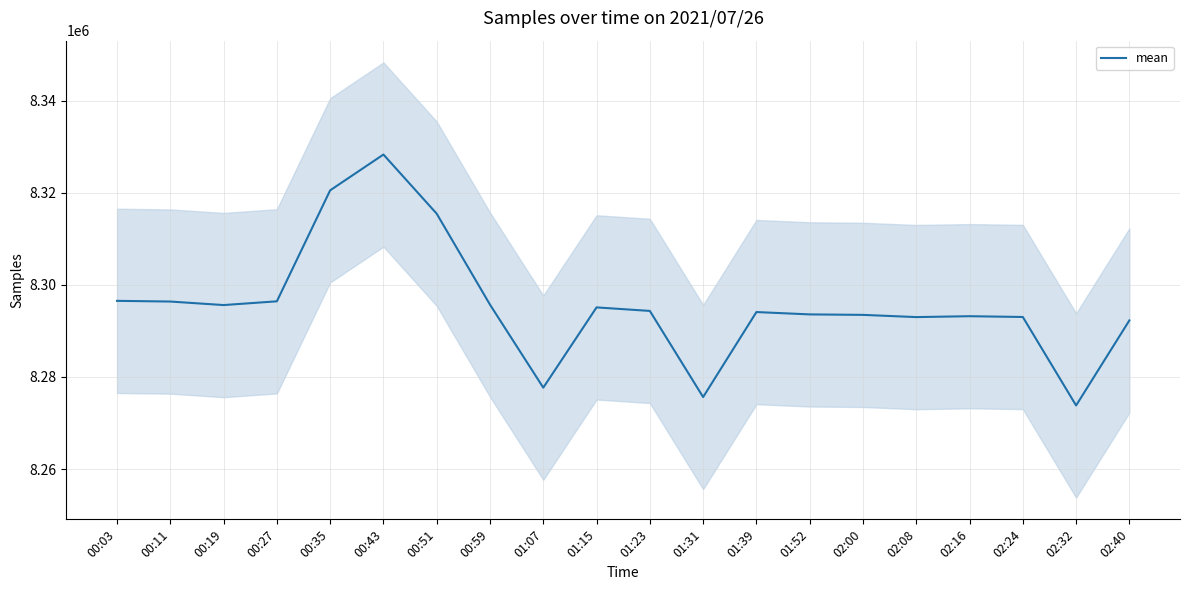

Rank the categories by value from highest to lowest.

00:43, 00:35, 00:51, 00:03, 00:27, 00:11, 00:59, 00:19, 01:15, 01:23, 01:39, 01:52, 02:00, 02:16, 02:24, 02:08, 02:40, 01:07, 01:31, 02:32